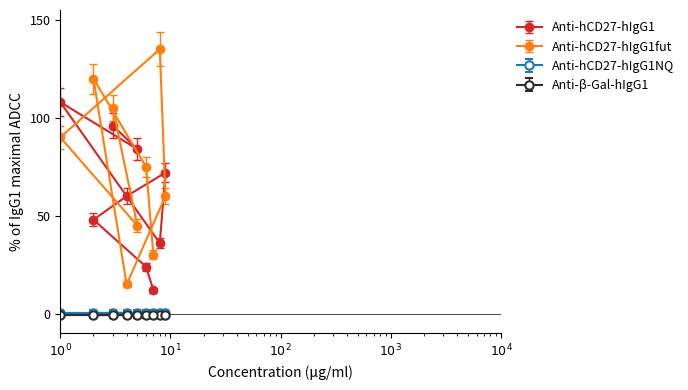

What are all the series names shown in the legend?

Anti-hCD27-hIgG1, Anti-hCD27-hIgG1fut, Anti-hCD27-hIgG1NQ, Anti-β-Gal-hIgG1